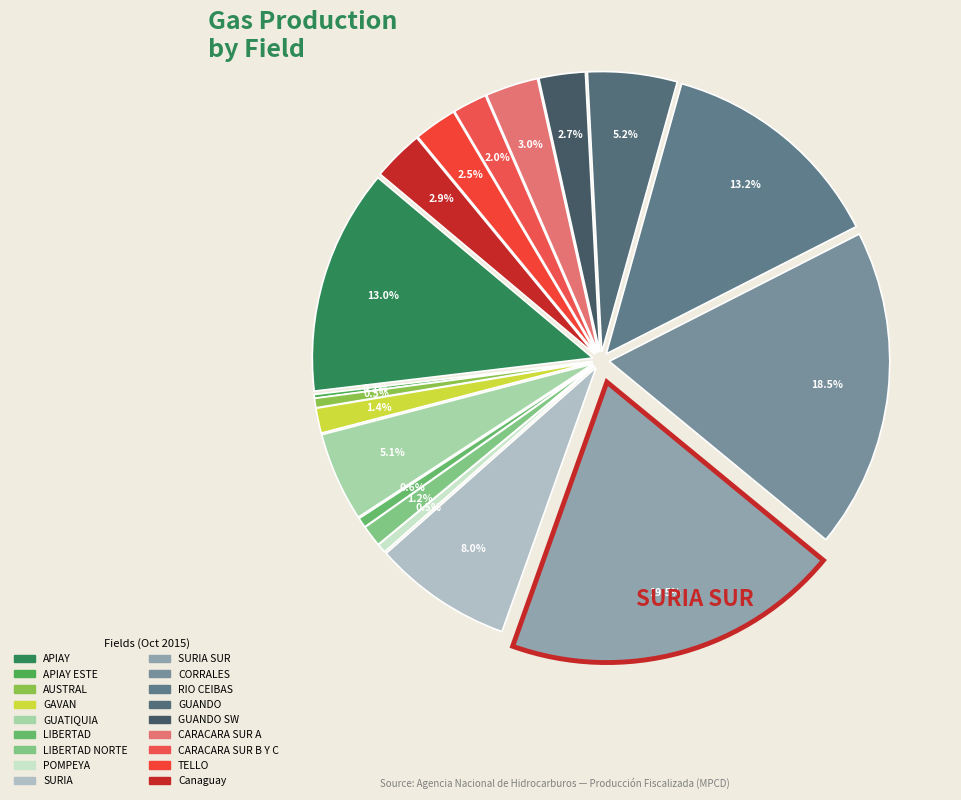

How much of the chart is everything except RIO CEIBAS?

86.8%